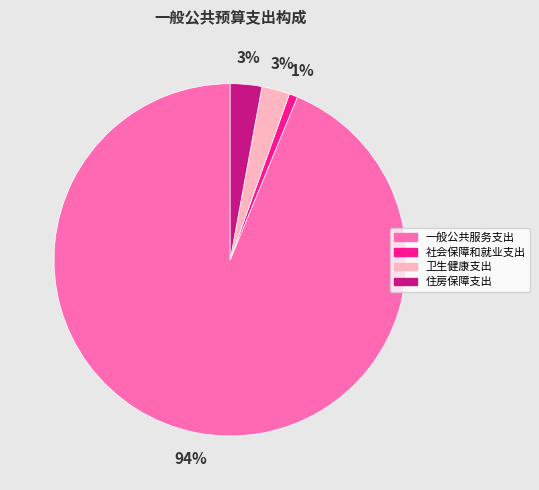

How many slices are in this pie chart?

4